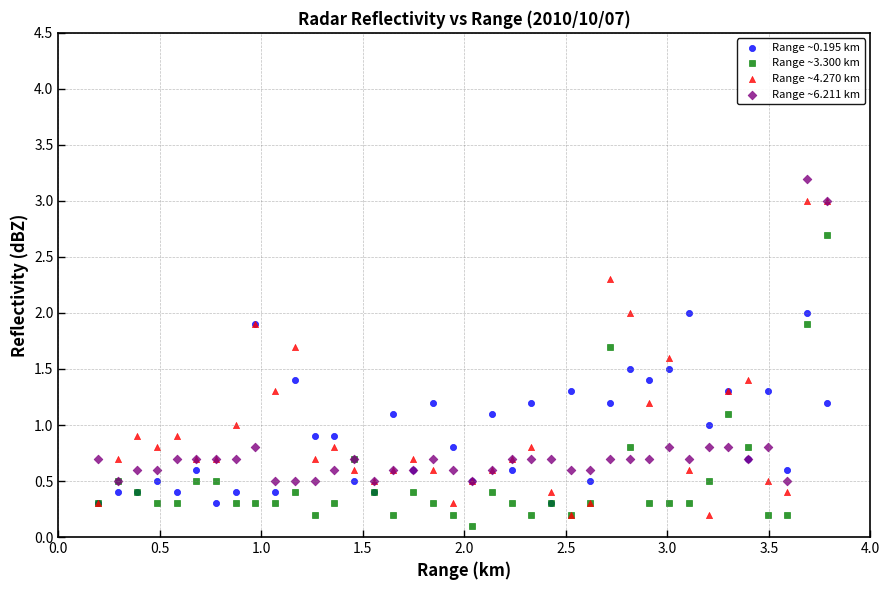

What are all the series names shown in the legend?

Range ~0.195 km, Range ~3.300 km, Range ~4.270 km, Range ~6.211 km